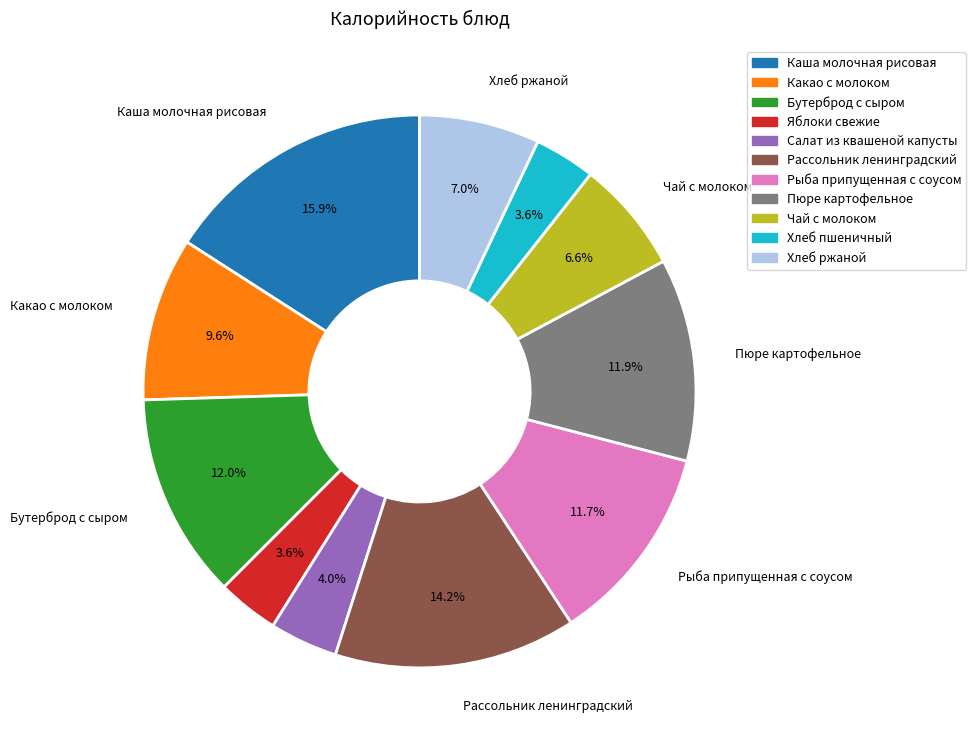

How many segments does this pie chart have?

11